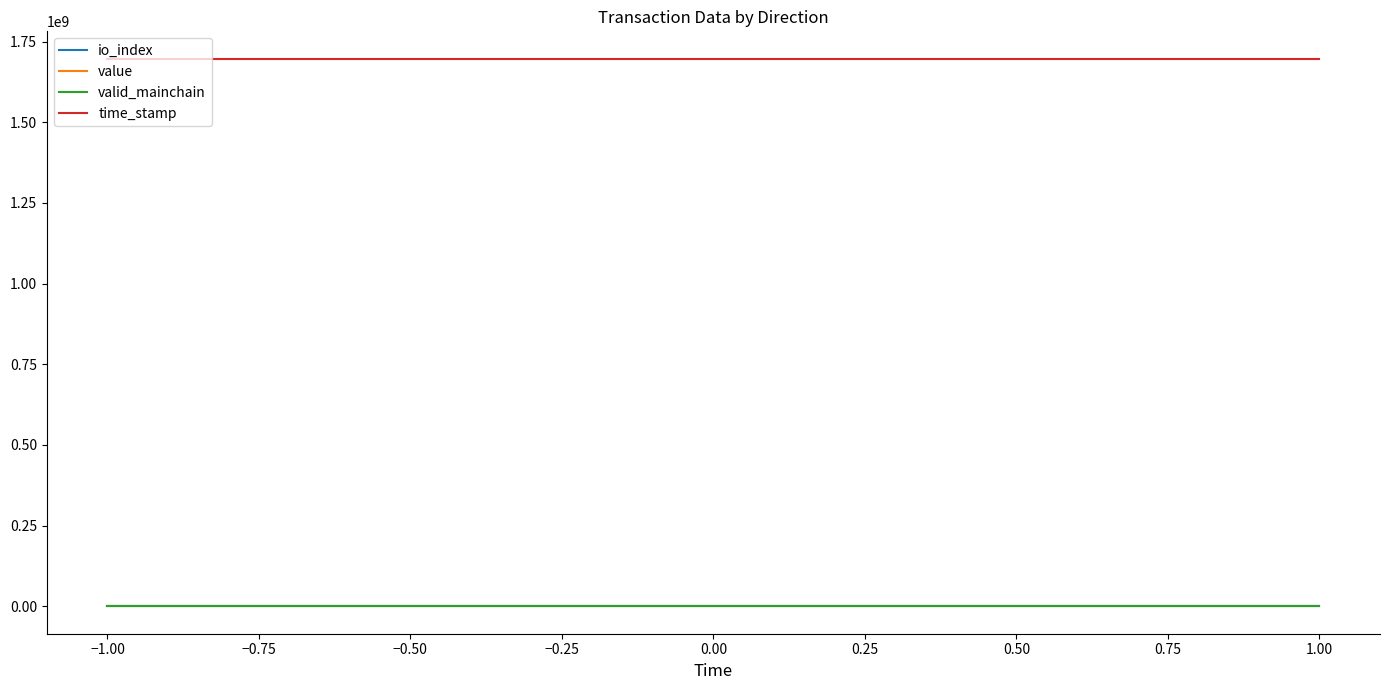

Reading left to right, what are all the values shown in this chart?

io_index: 0.0	1.0	0.0	1.0
value: 0.0	10.8	0.0	10.8
valid_mainchain: 1.0	1.0	1.0	1.0
time_stamp: 1697067366.0	1697067366.0	1697067073.0	1697067073.0